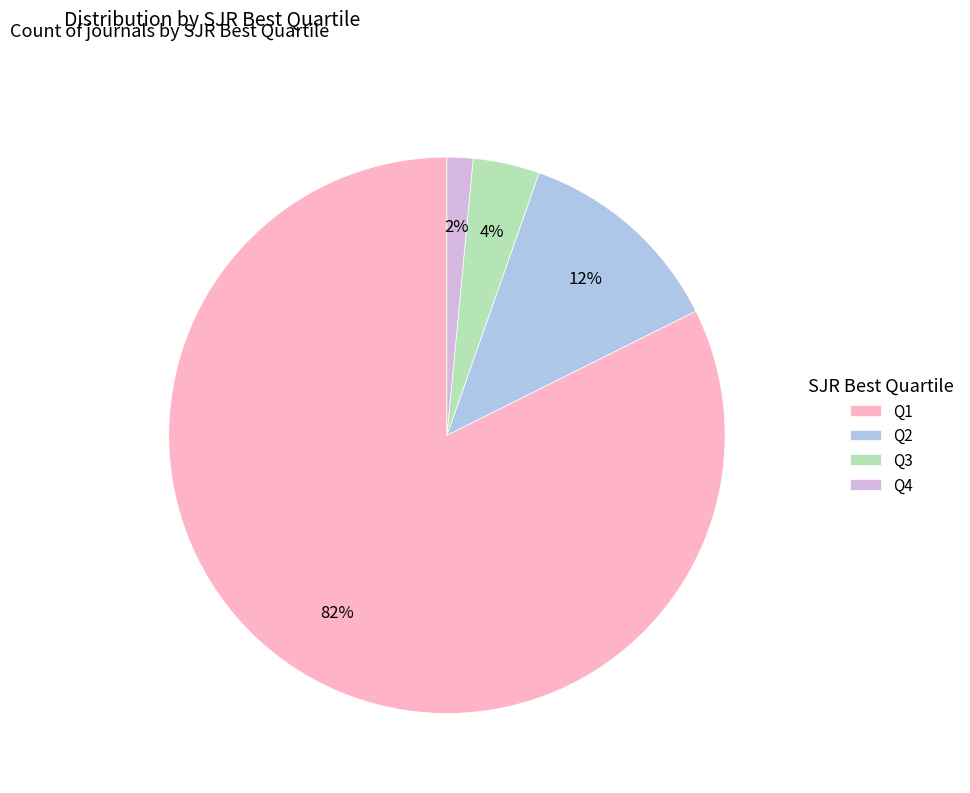

Is it true that Q1 is 82% of the pie?

True